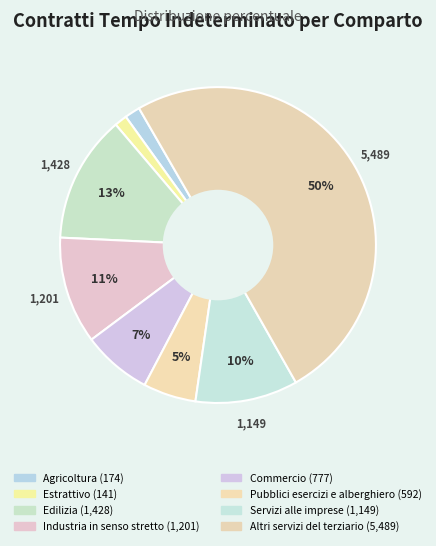

The Industria in senso stretto slice represents 11% of the pie. True or false?

True